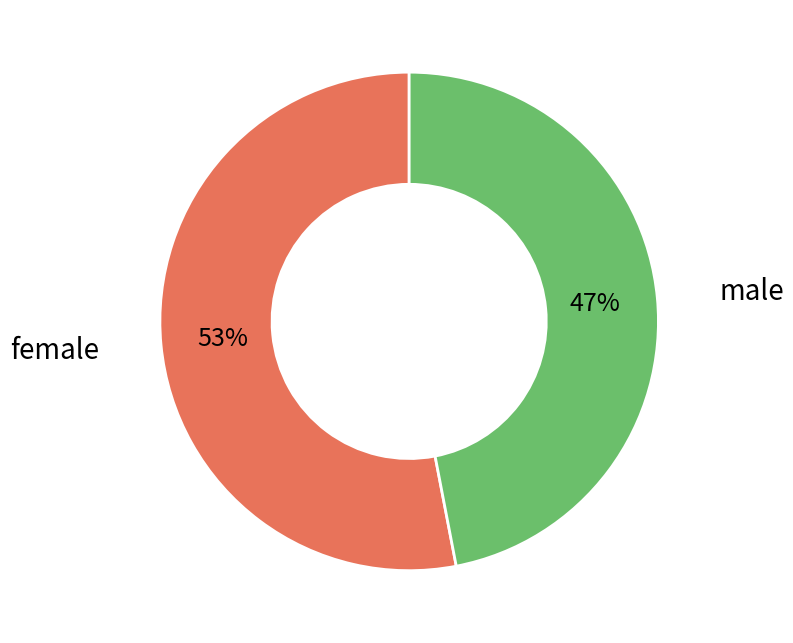

Is there any slice that represents more than half of the pie?

Yes